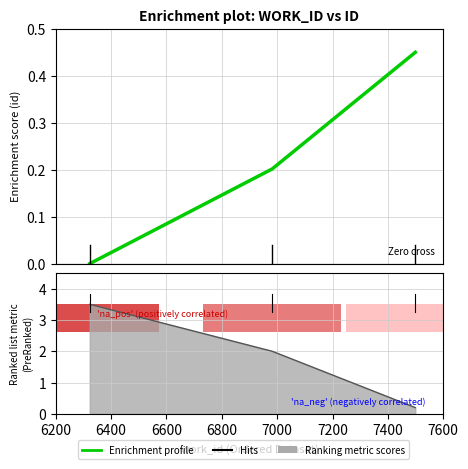

Is it true that the value at 6400 is 0.1?

False